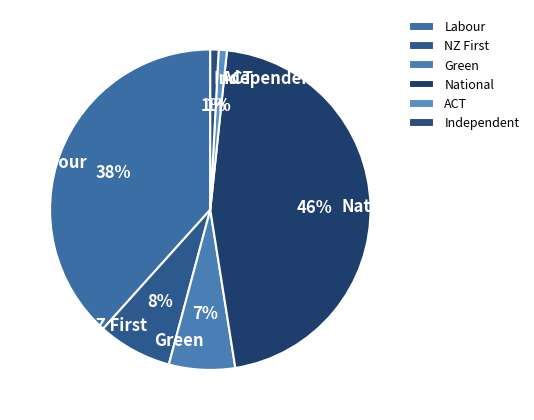

How many segments does this pie chart have?

6